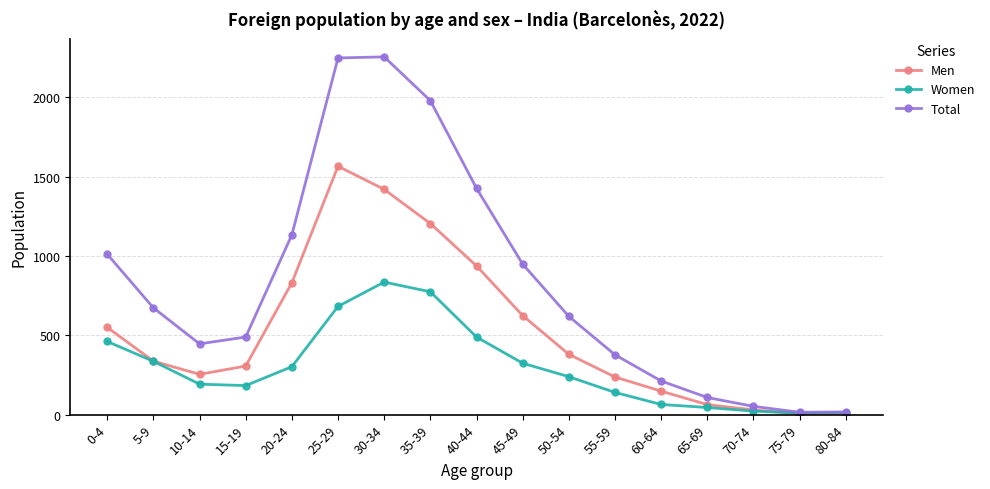

What are all the series names shown in the legend?

Men, Women, Total